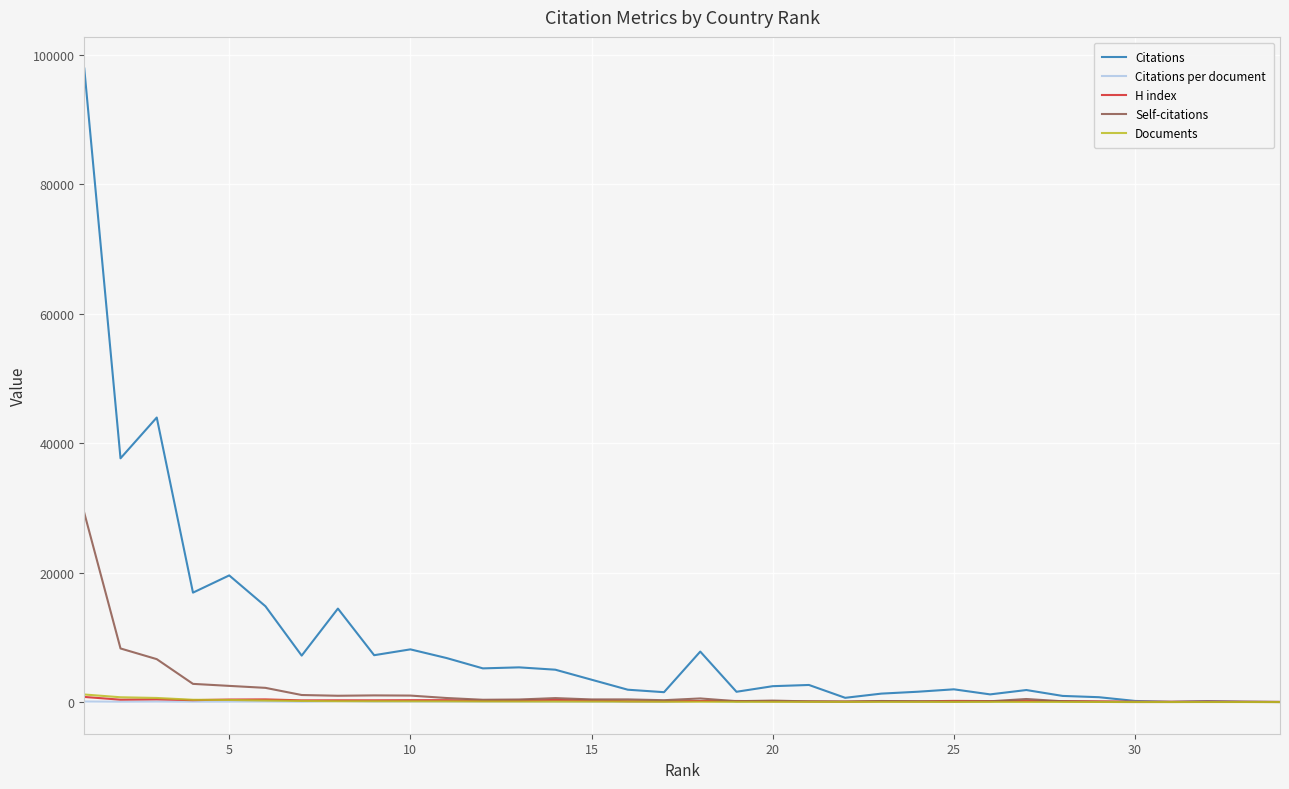

Which series has the largest range (max minus min)?

Citations